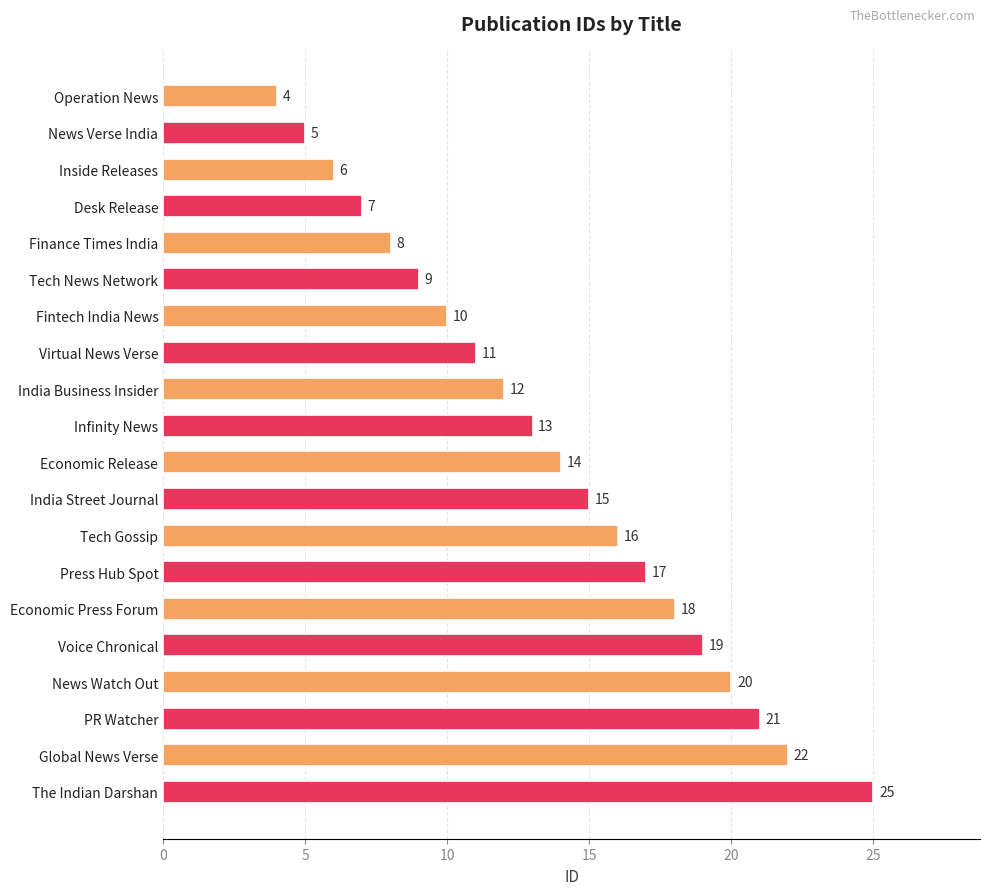

What is the change in value from Operation News to The Indian Darshan?

+21